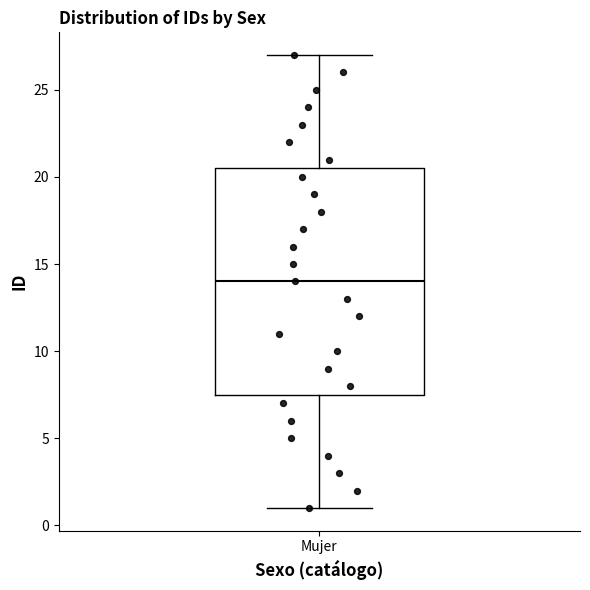

Where does the upper whisker of the box for Mujer end on the y-axis? The values are not printed on the chart, so give them approximately, as read against the axis.

27.0